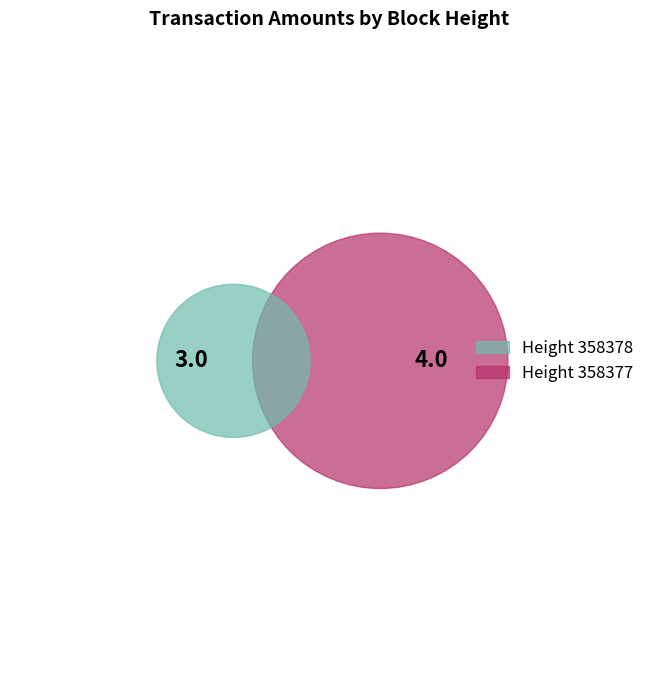

Rank the categories by value from lowest to highest.

358378, 358377